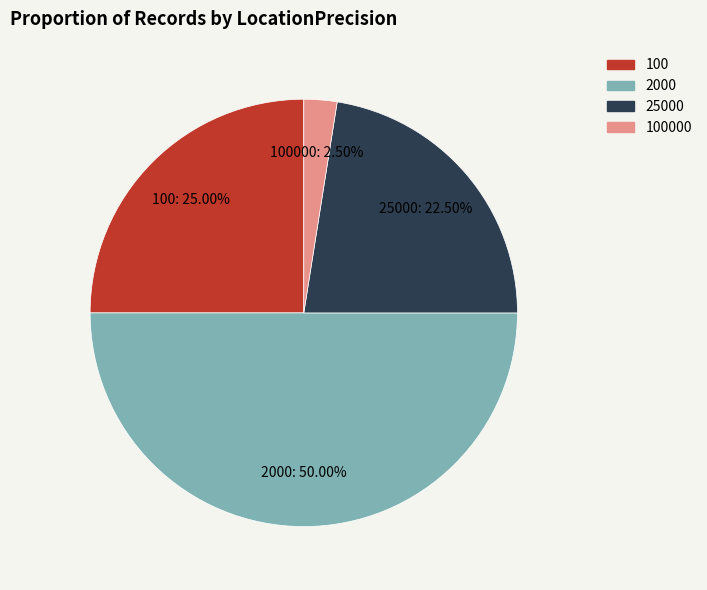

Count the number of slices in the pie.

4